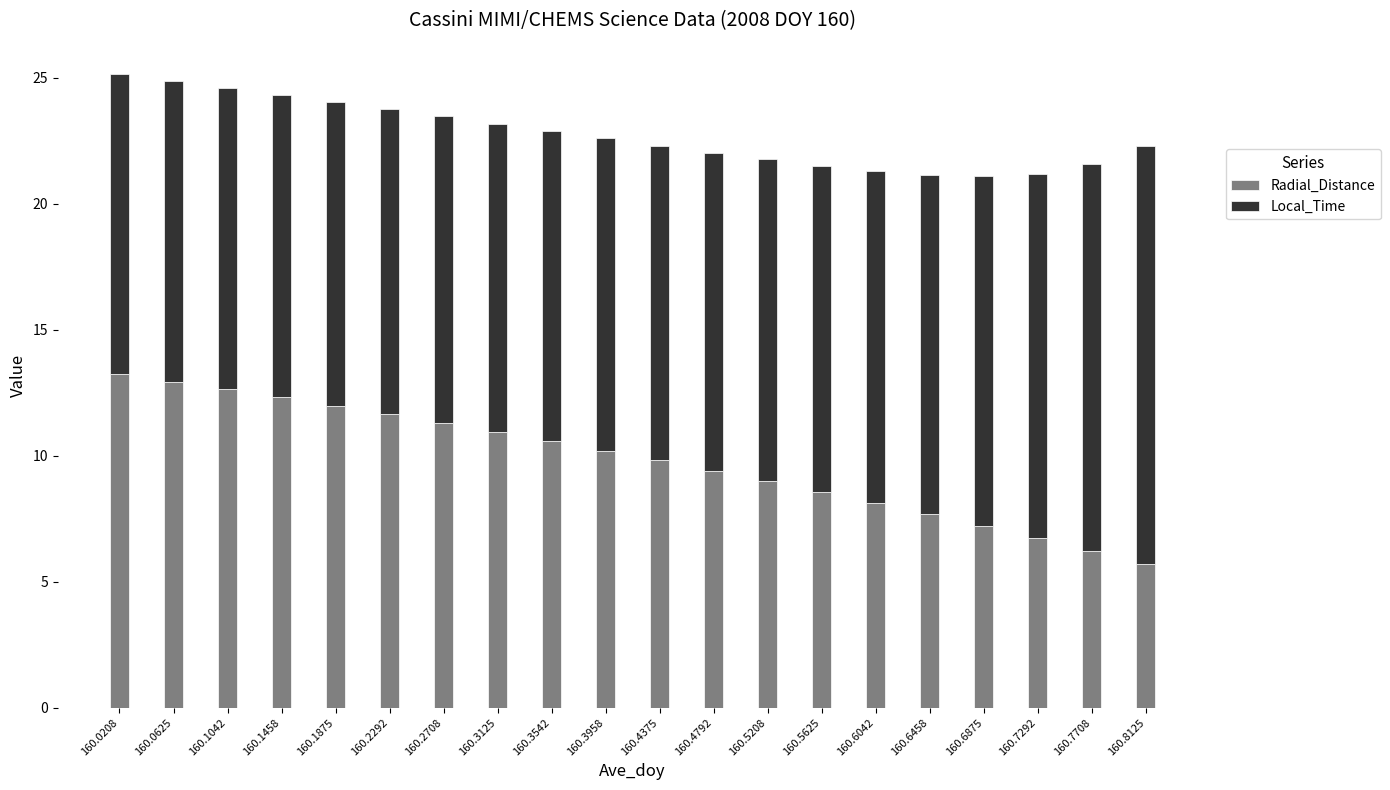

Are the bars grouped side by side (vs. stacked)?

No